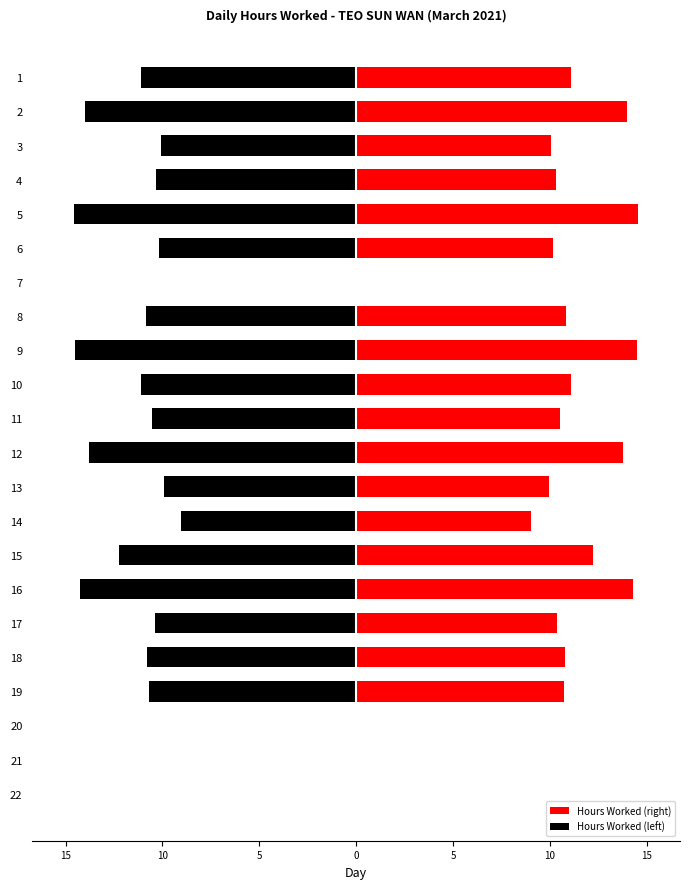

Which series changed the most between 20 and 22?

Hours Worked (right)